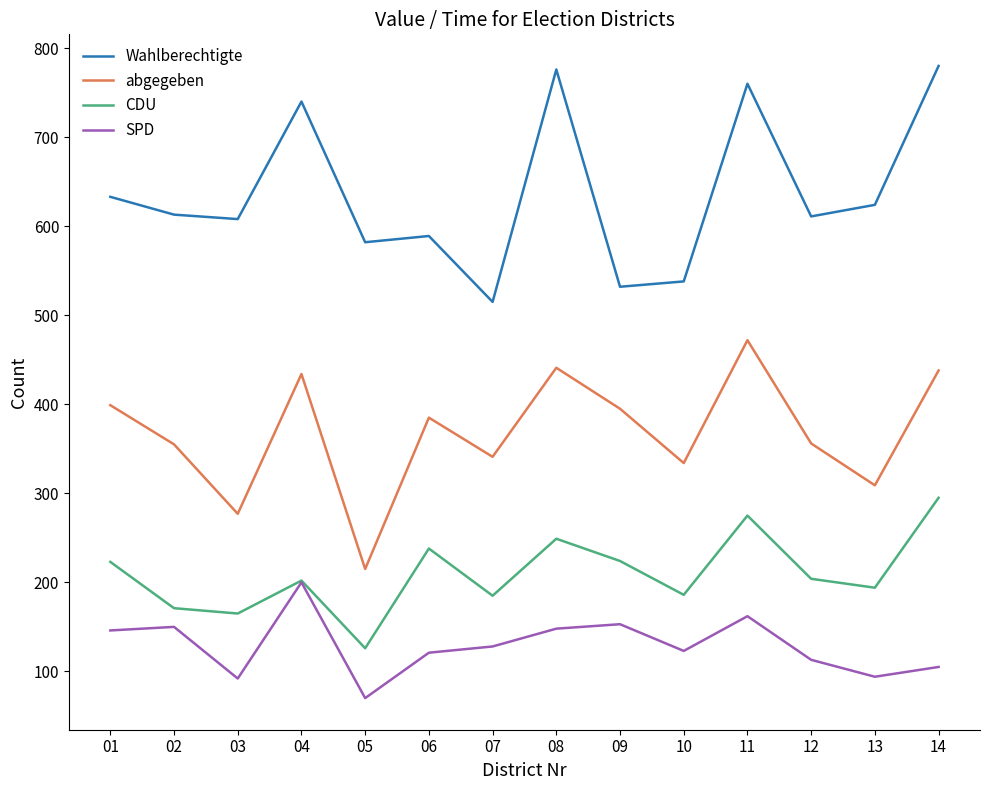

What is the minimum value shown in the chart?

70